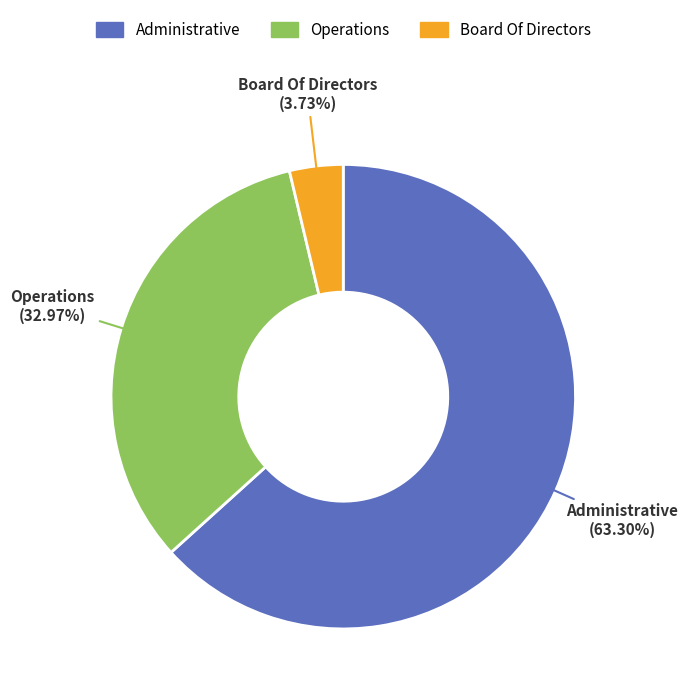

How many segments does this pie chart have?

3